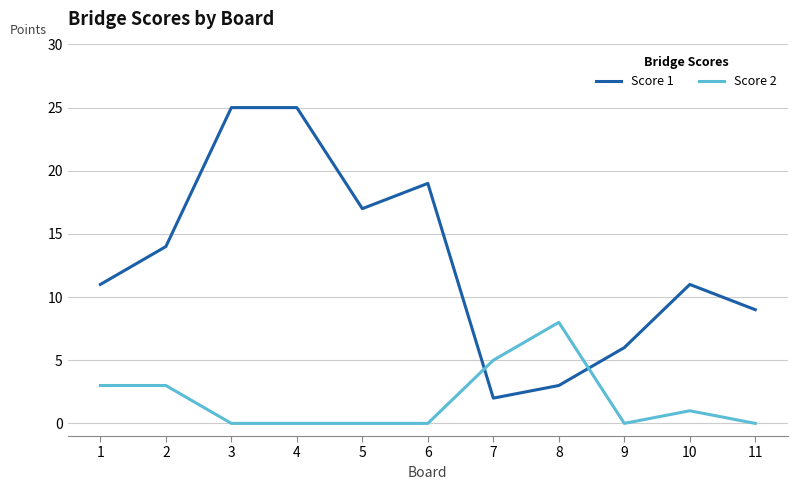

Is it true that Score 2 equals -5 at 11?

False